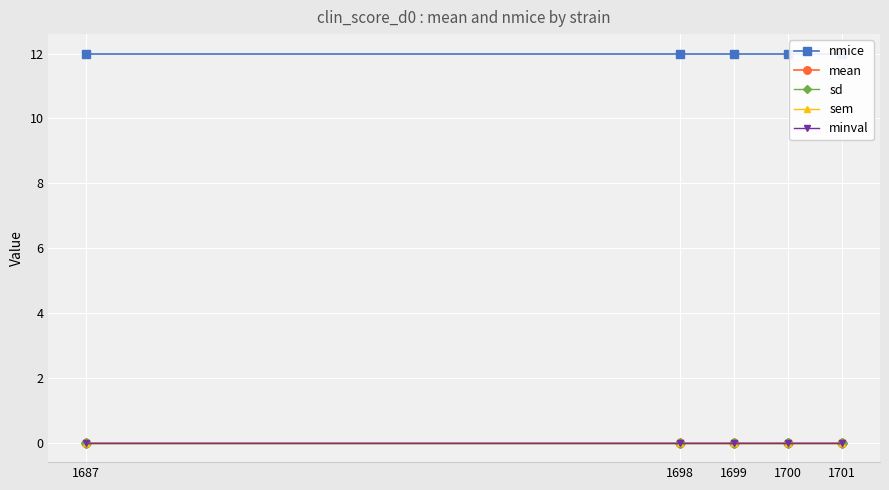

True or false: sem has more than 1 interior local peaks.

False